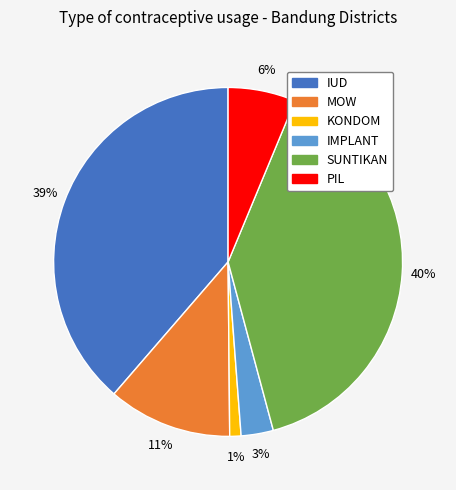

Does any single category account for the majority?

No